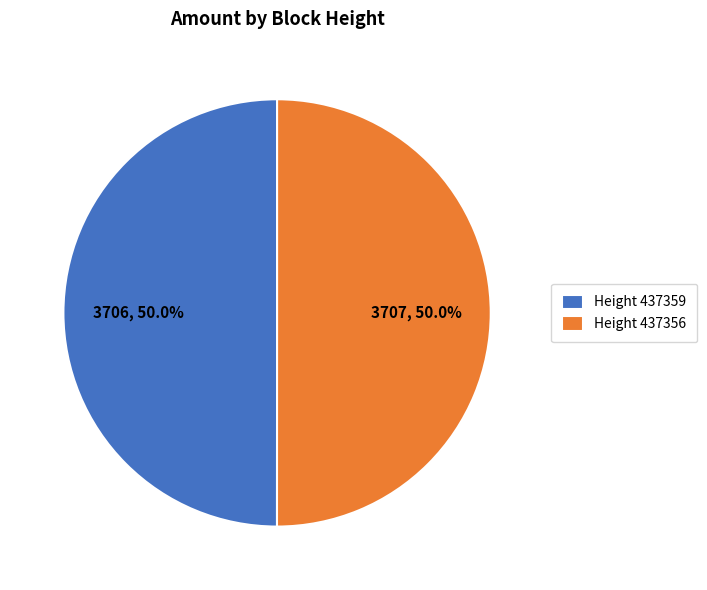

Combined, do Height 437356 and Height 437359 account for over 50%?

Yes